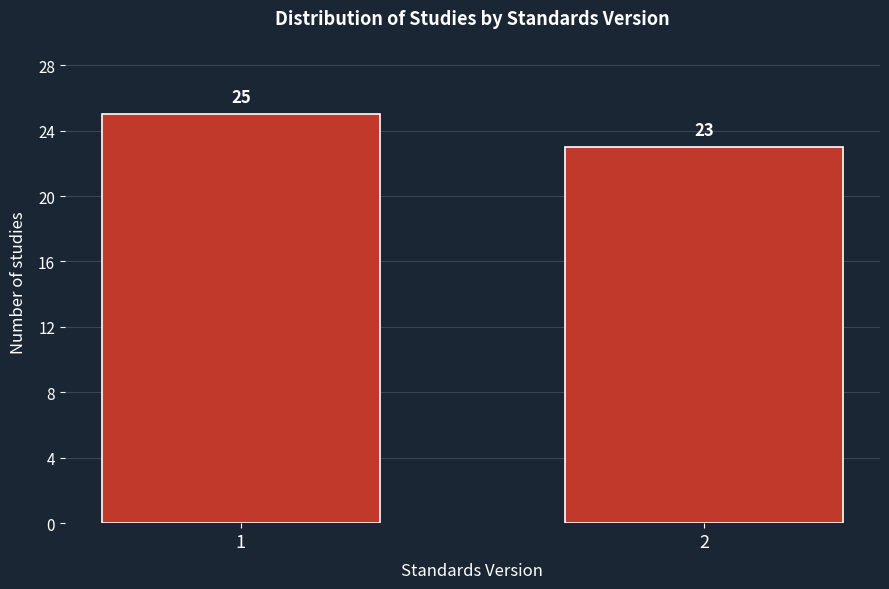

Reading right to left, transcribe all the data shown in this chart.

2=23	1=25